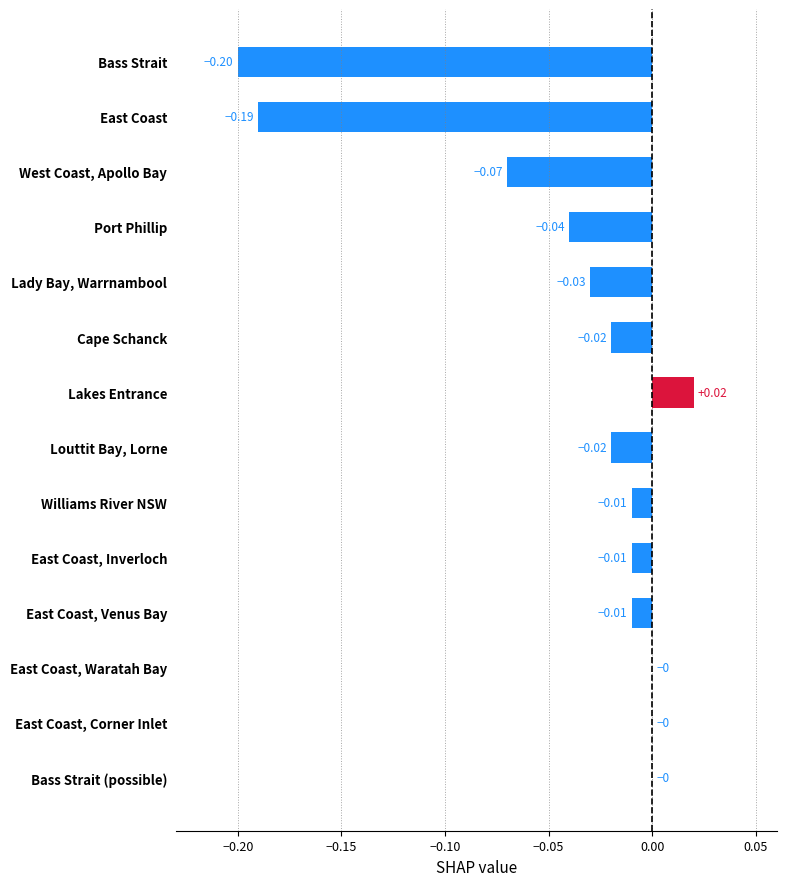

How many categories are shown in the chart?

14